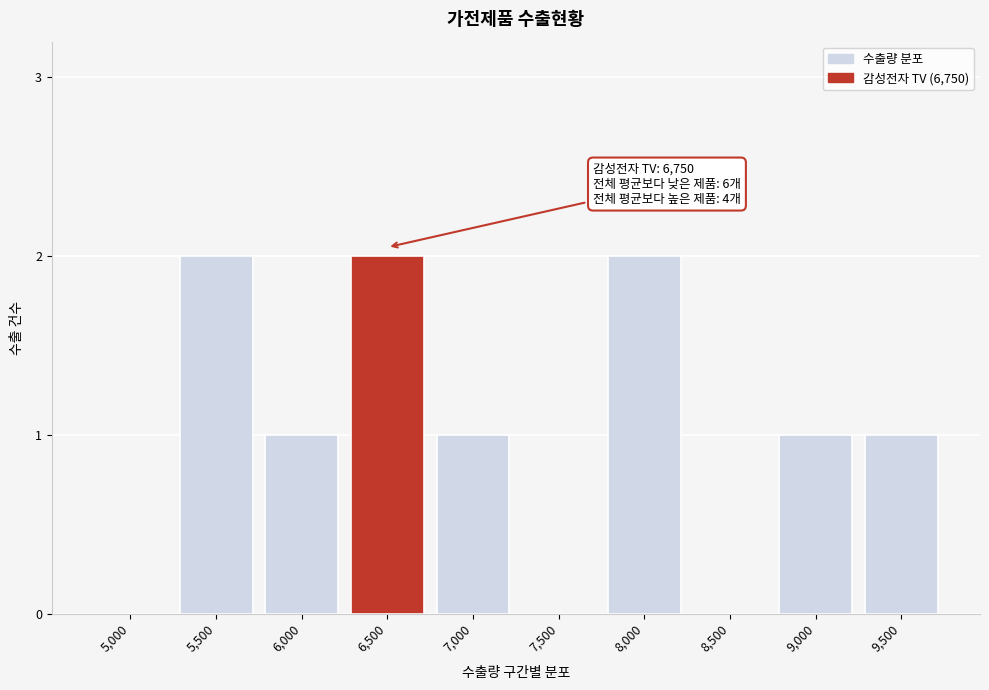

Reading left to right, what are all the values shown in this chart?

5,000=0	5,500=2	6,000=1	6,500=2	7,000=1	7,500=0	8,000=2	8,500=0	9,000=1	9,500=1